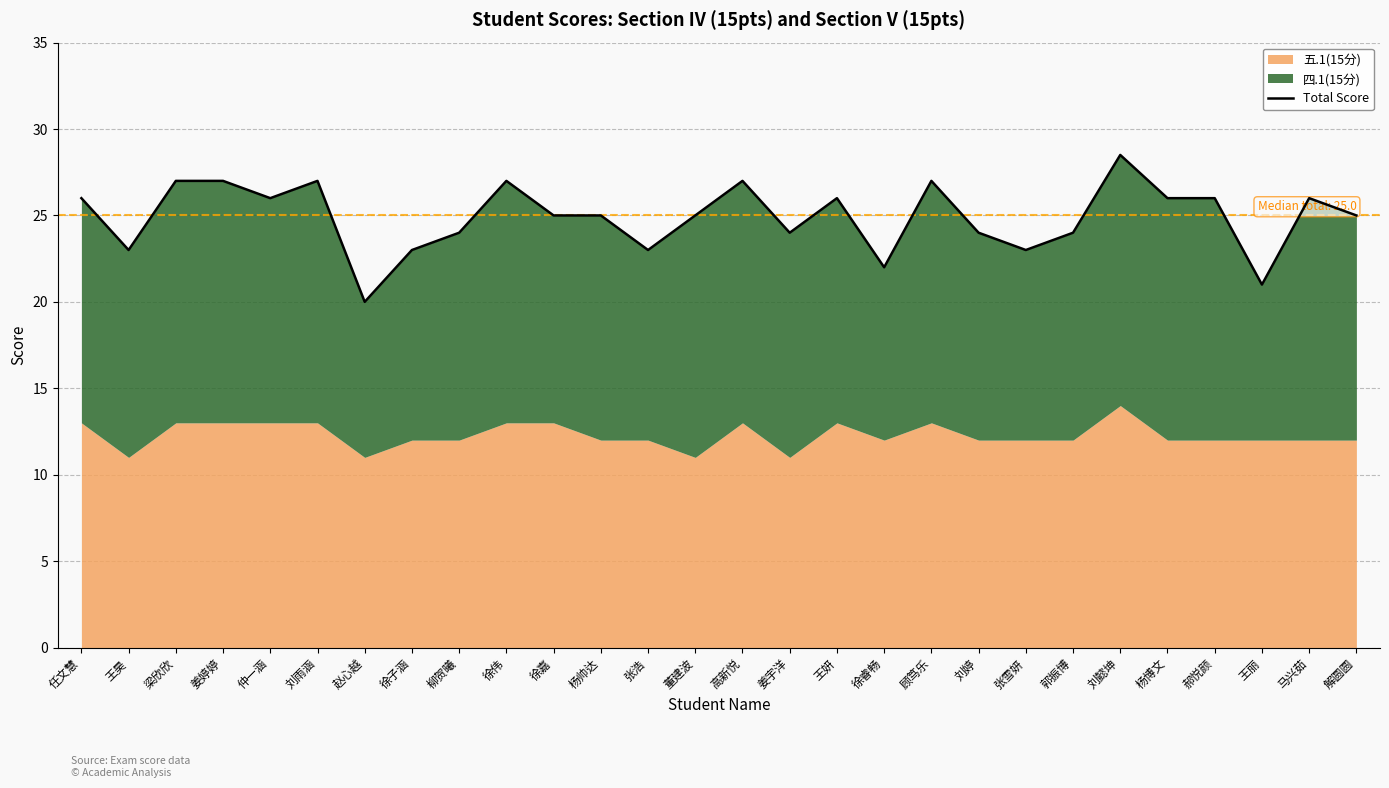

Read the value at 马兴茹.

26.0